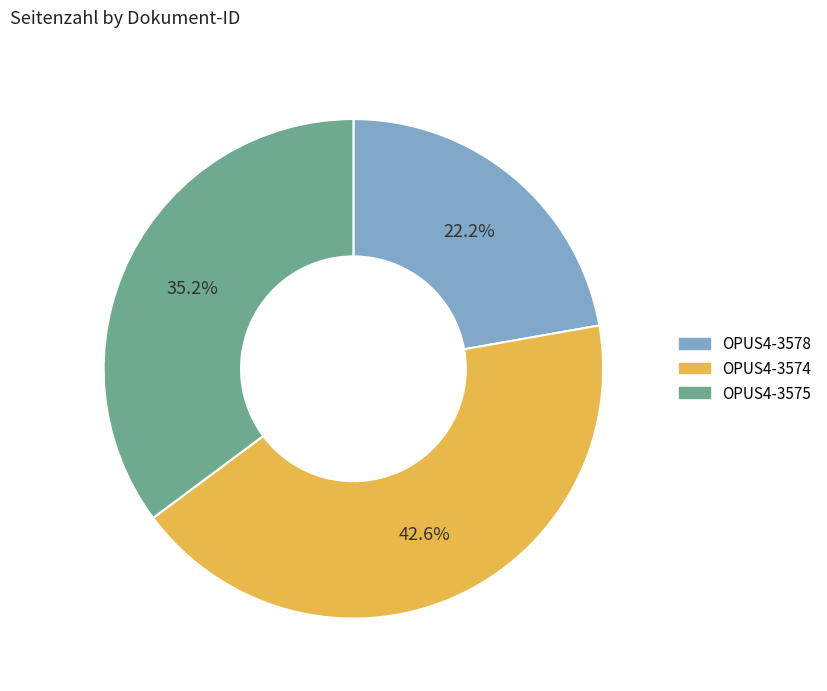

Is there a majority slice in this chart?

No